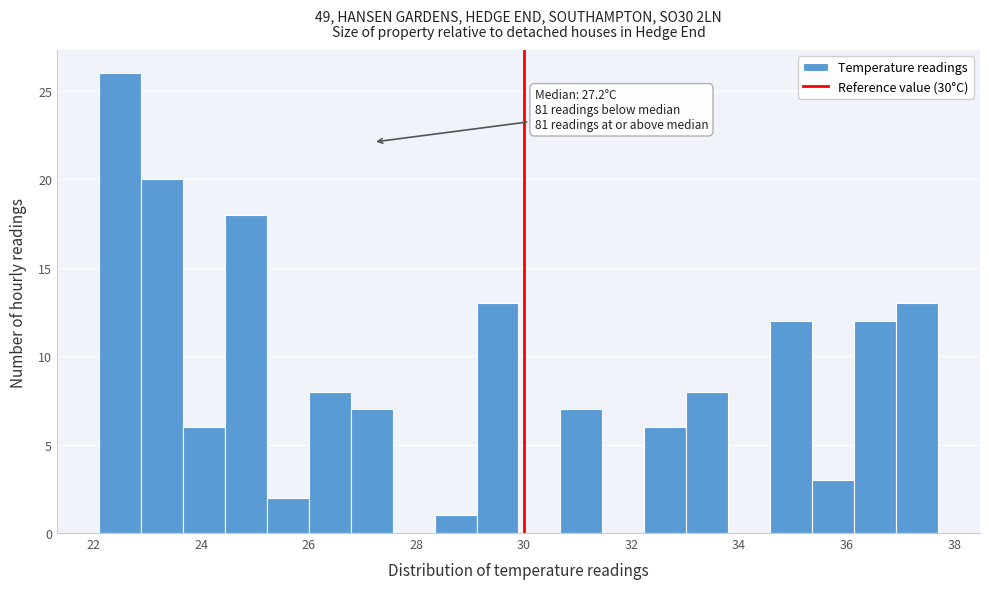

Read against the x-axis, roughly where is the centre of the tallest bar?

22.4